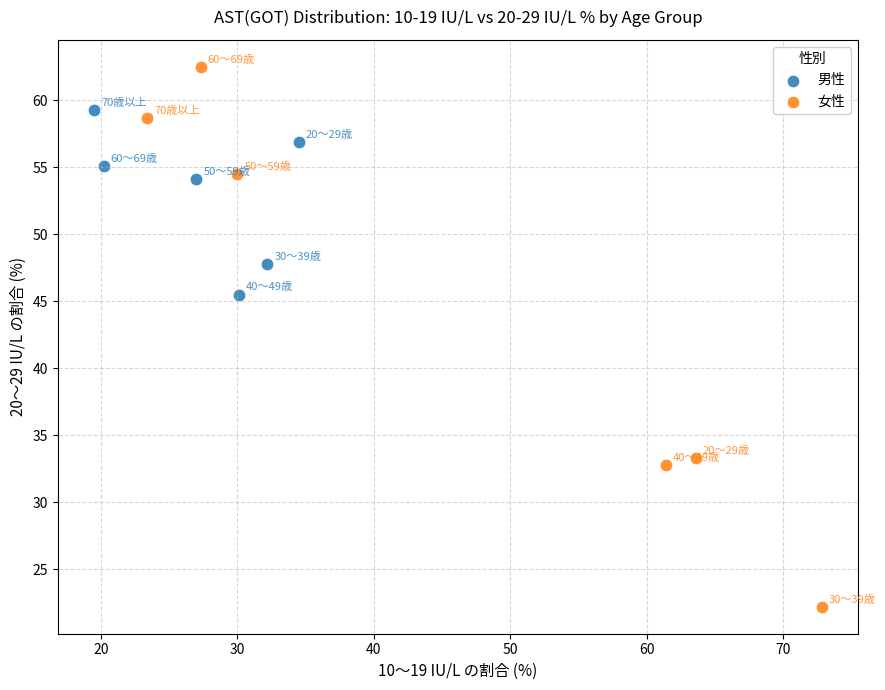

Which series reaches the minimum Y coordinate?

女性